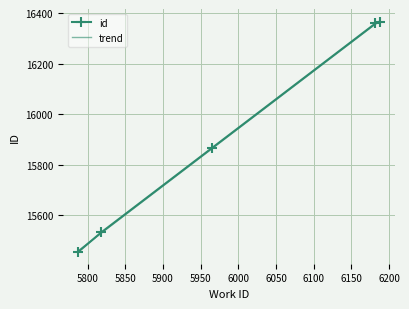

What is the difference between the maximum and minimum values?

912